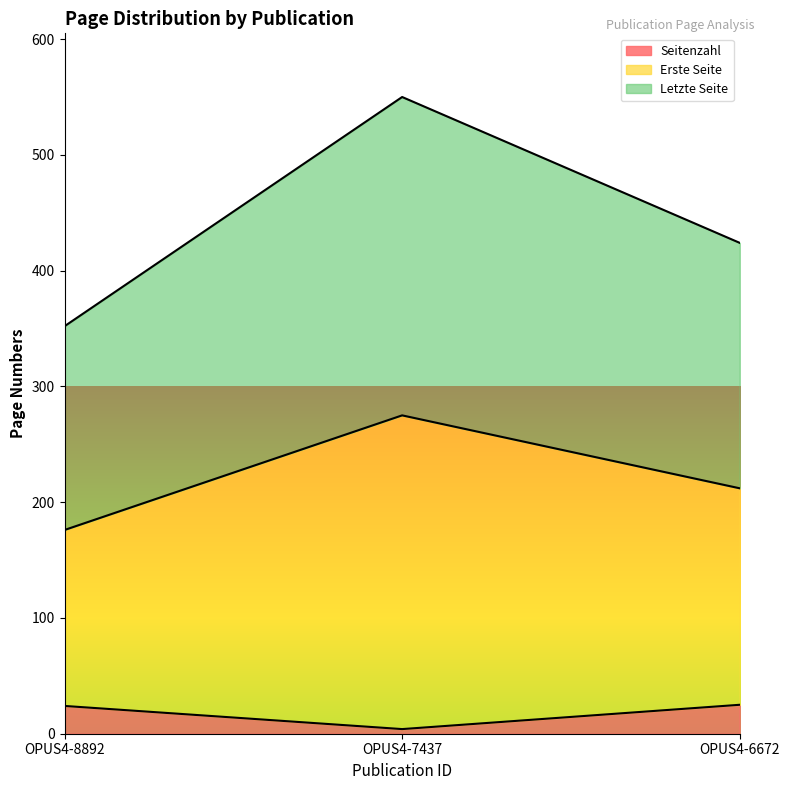

Between OPUS4-7437 and OPUS4-6672, which is larger?

OPUS4-6672